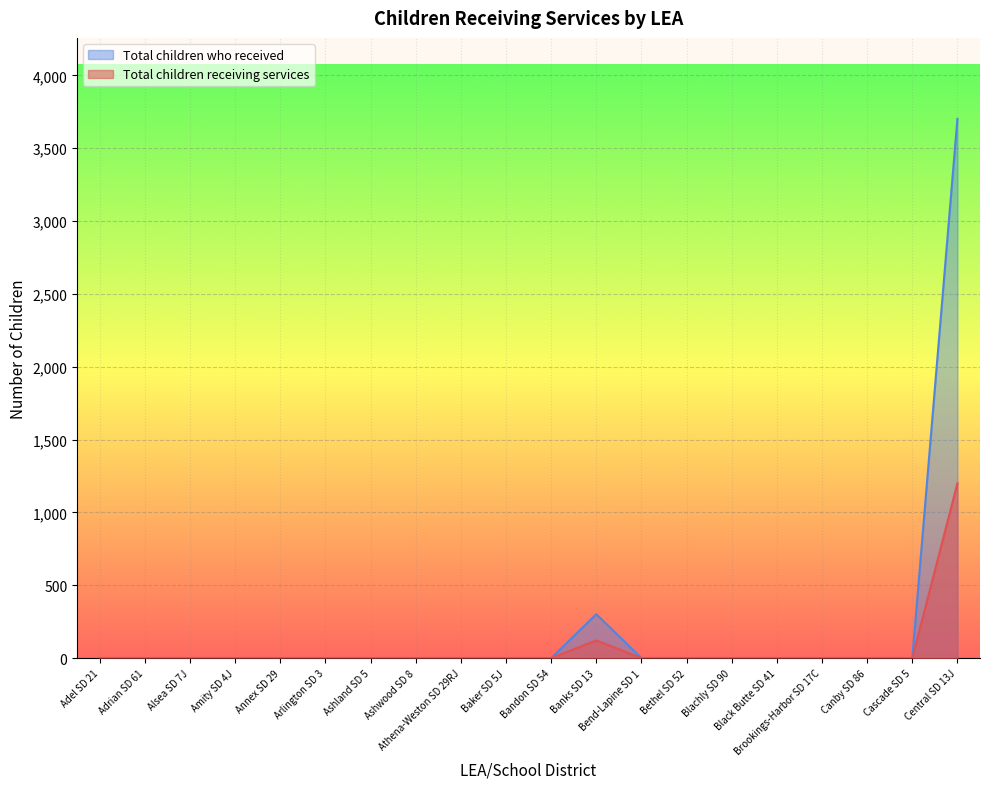

Which category has the highest value across all series?

Central SD 13J